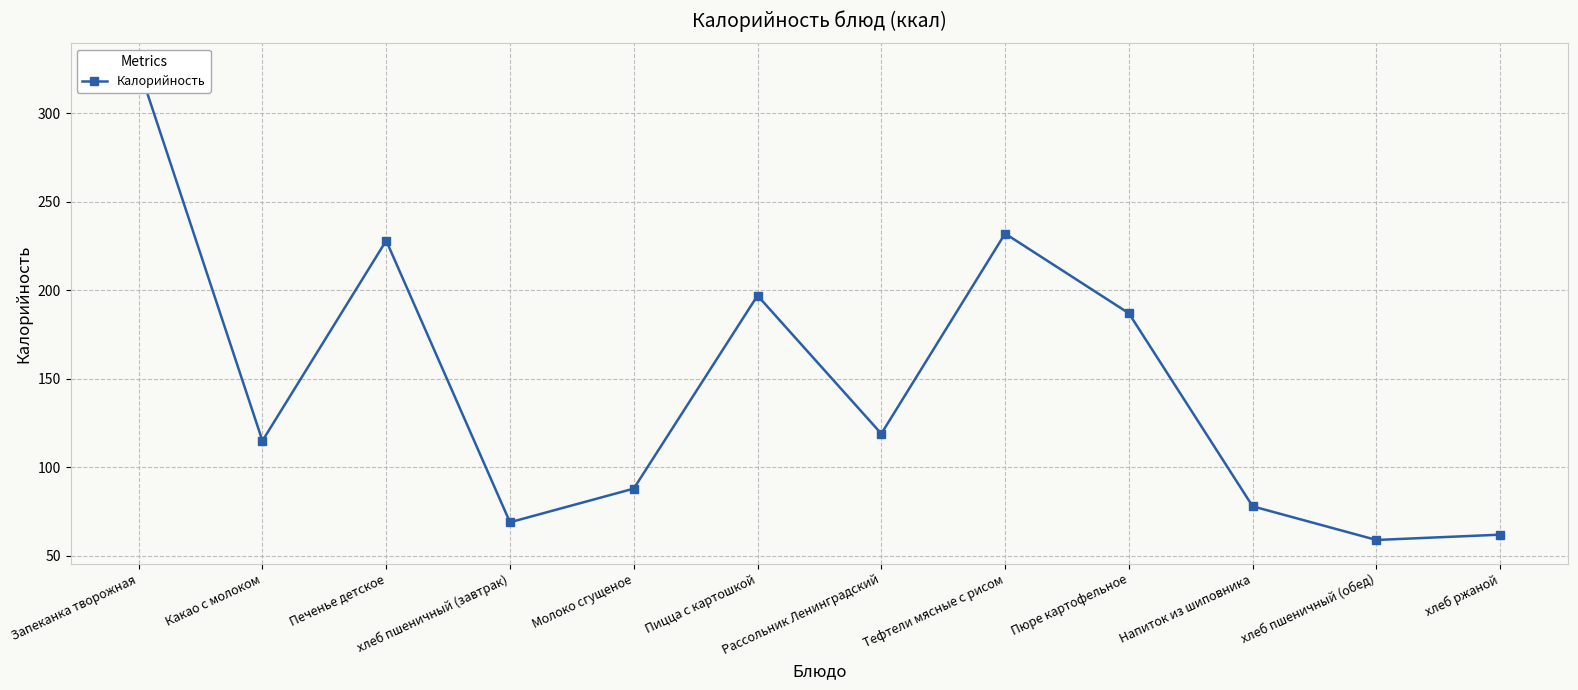

Count the number of data series in this chart.

1